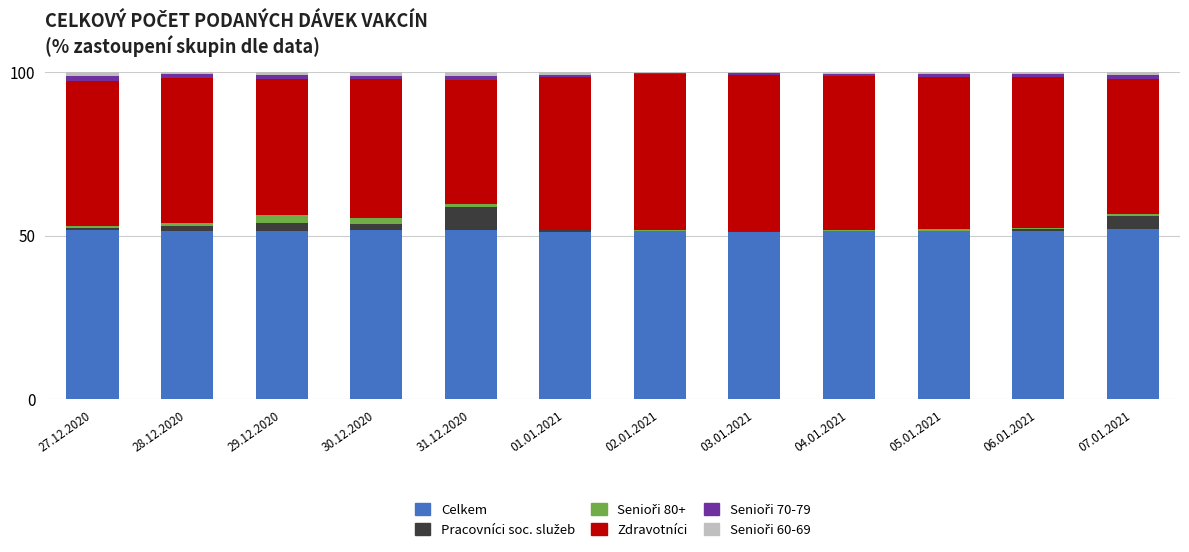

Is it true that Celkem equals 51.8 at 27.12.2020?

True